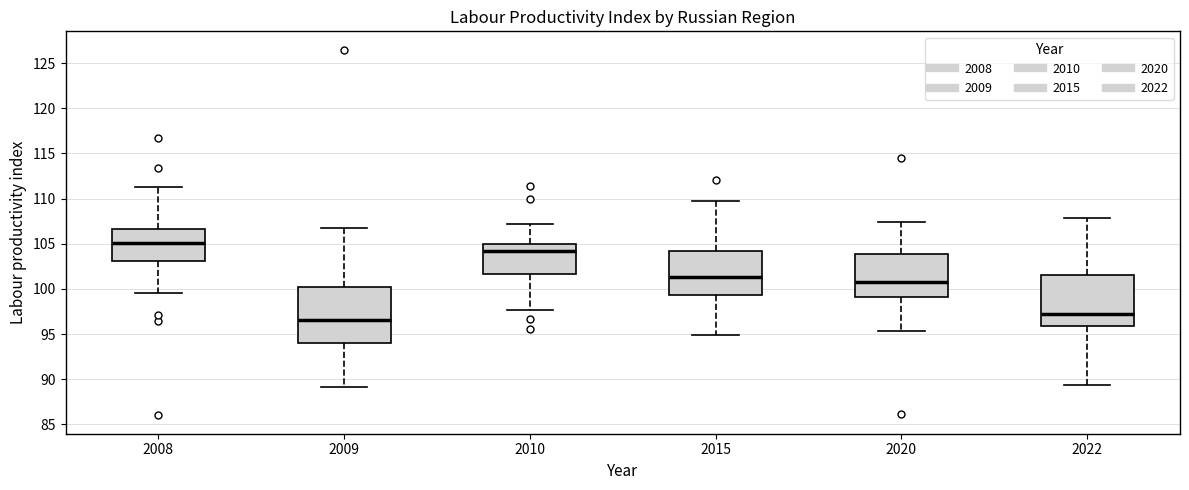

Where is the lower edge of the box at x = 2010 on the y-axis? The values are not printed on the chart, so give them approximately, as read against the axis.

101.5